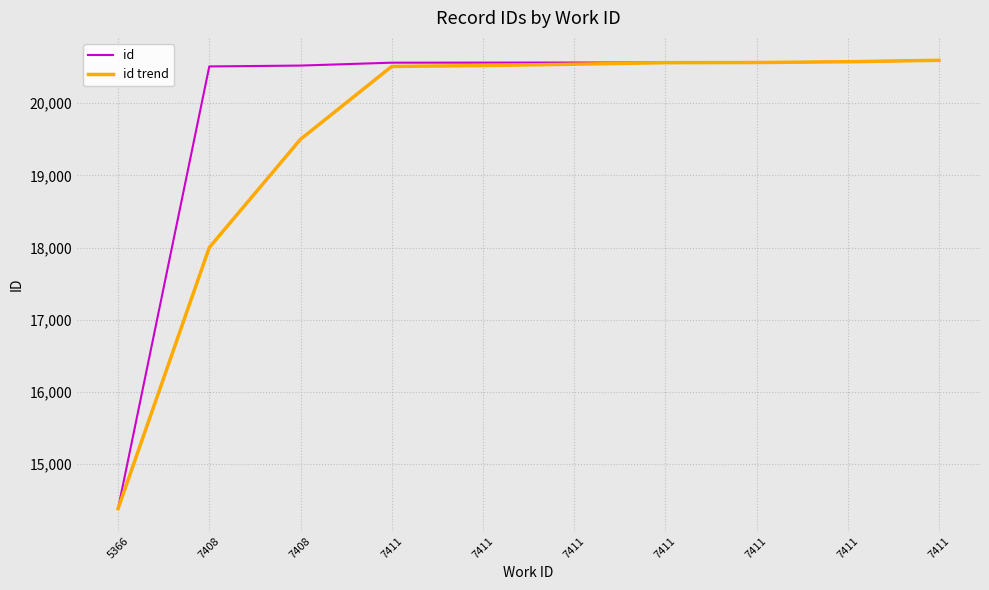

Which category has the lowest value in the id trend series?

5366